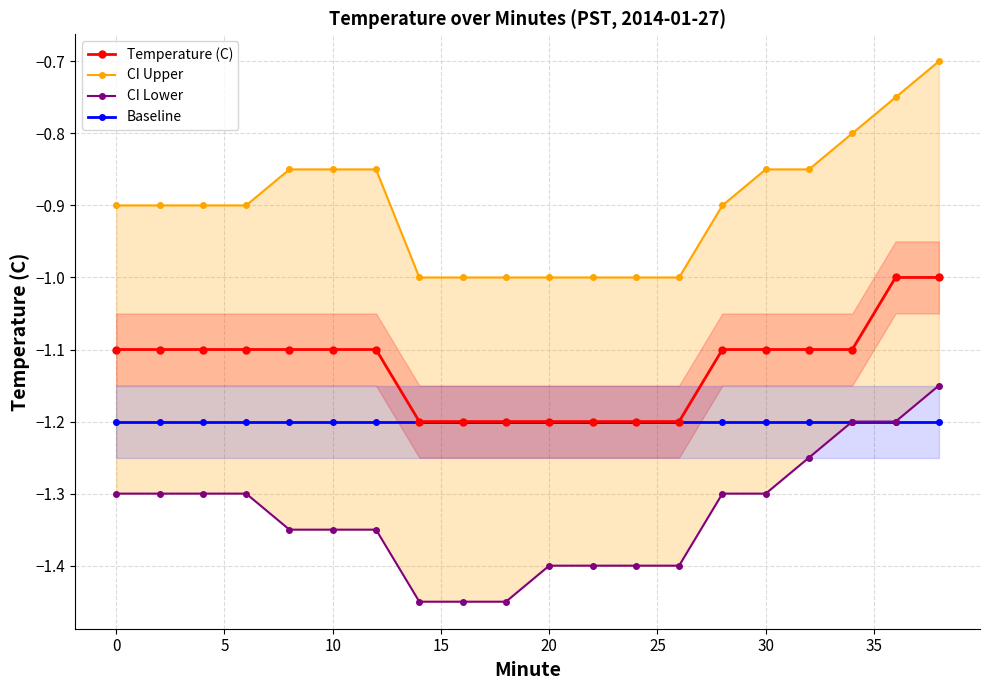

Reading left to right, transcribe all the data shown in this chart.

Temperature (C): -1.1	-1.1	-1.1	-1.1	-1.1	-1.1	-1.1	-1.2	-1.2	-1.2	-1.2	-1.2	-1.2	-1.2	-1.1	-1.1	-1.1	-1.1	-1.0	-1.0
CI Upper: -0.9	-0.9	-0.9	-0.9	-0.8	-0.8	-0.8	-1.0	-1.0	-1.0	-1.0	-1.0	-1.0	-1.0	-0.9	-0.8	-0.8	-0.8	-0.8	-0.7
CI Lower: -1.3	-1.3	-1.3	-1.3	-1.4	-1.4	-1.4	-1.4	-1.4	-1.4	-1.4	-1.4	-1.4	-1.4	-1.3	-1.3	-1.2	-1.2	-1.2	-1.1
Baseline: -1.2	-1.2	-1.2	-1.2	-1.2	-1.2	-1.2	-1.2	-1.2	-1.2	-1.2	-1.2	-1.2	-1.2	-1.2	-1.2	-1.2	-1.2	-1.2	-1.2